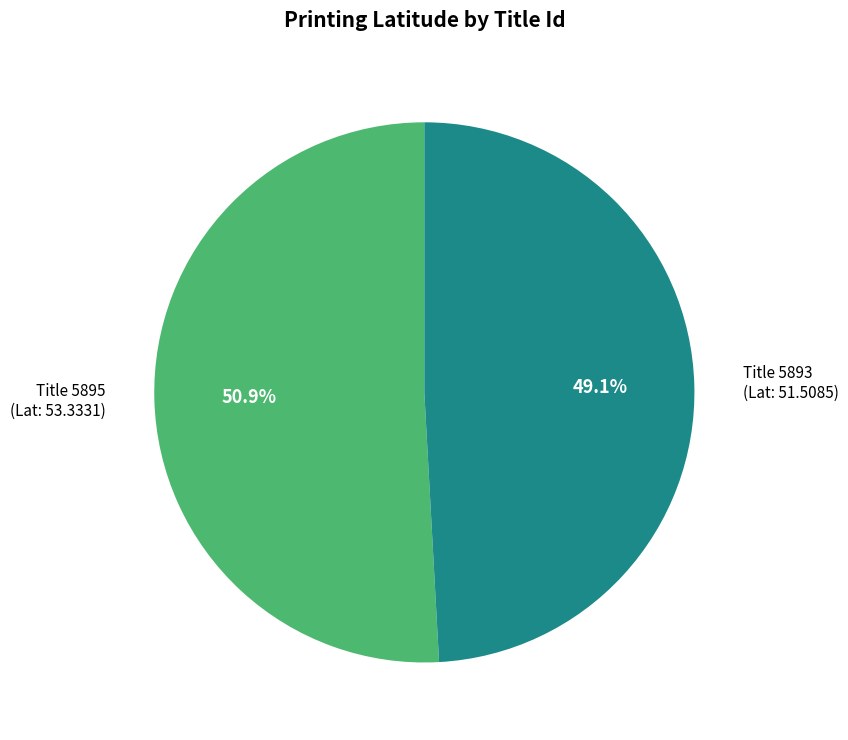

Which slice is the smallest?

Title 5893